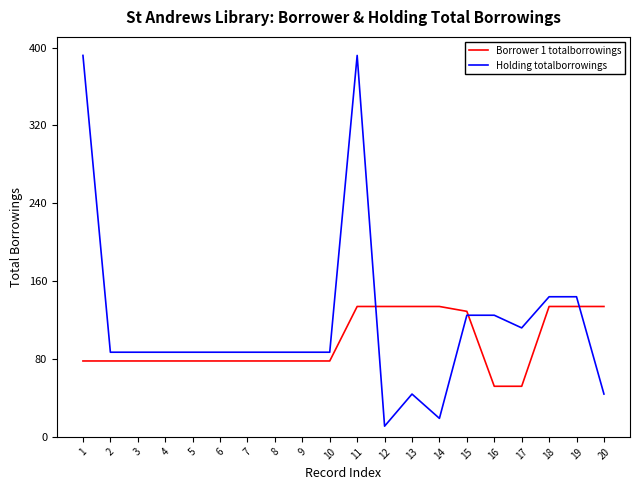

Which series has the largest range (max minus min)?

Holding totalborrowings